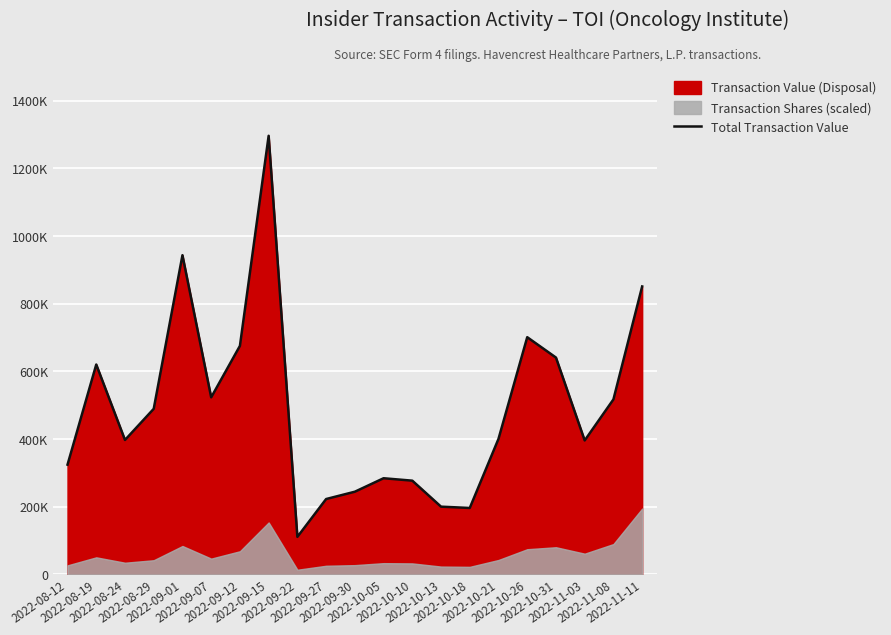

Where does the data first go above 400652?

2022-08-19